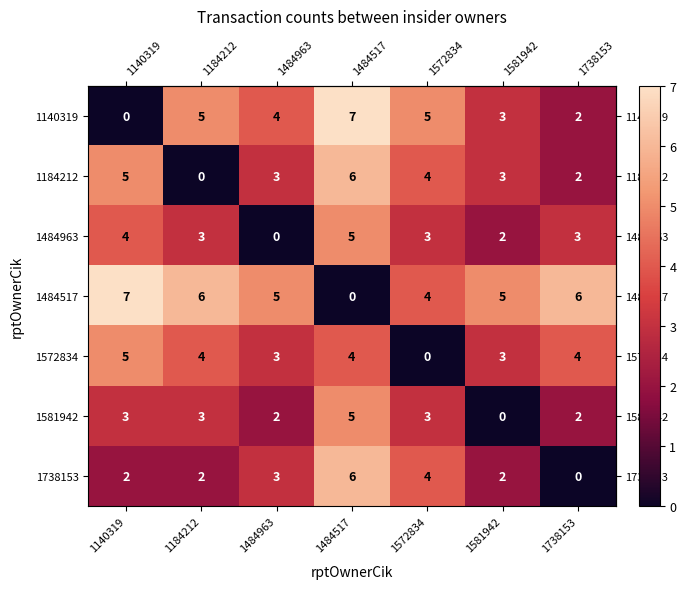

What is the spread (max minus min) of values at 1572834?

5